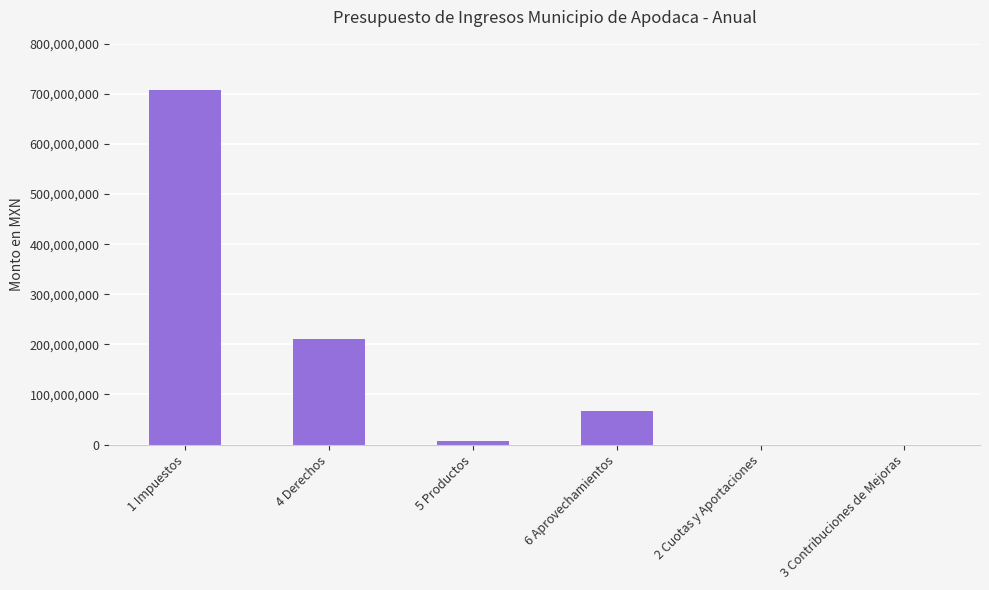

How many categories are shown in the chart?

6